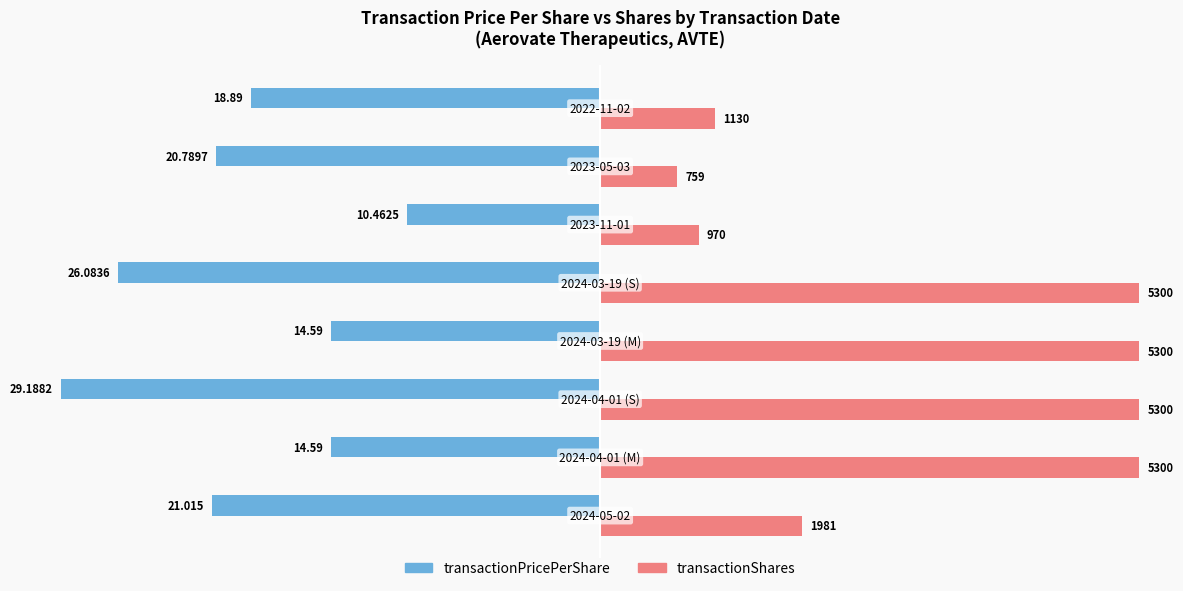

What are all the series names shown in the legend?

transactionPricePerShare, transactionShares